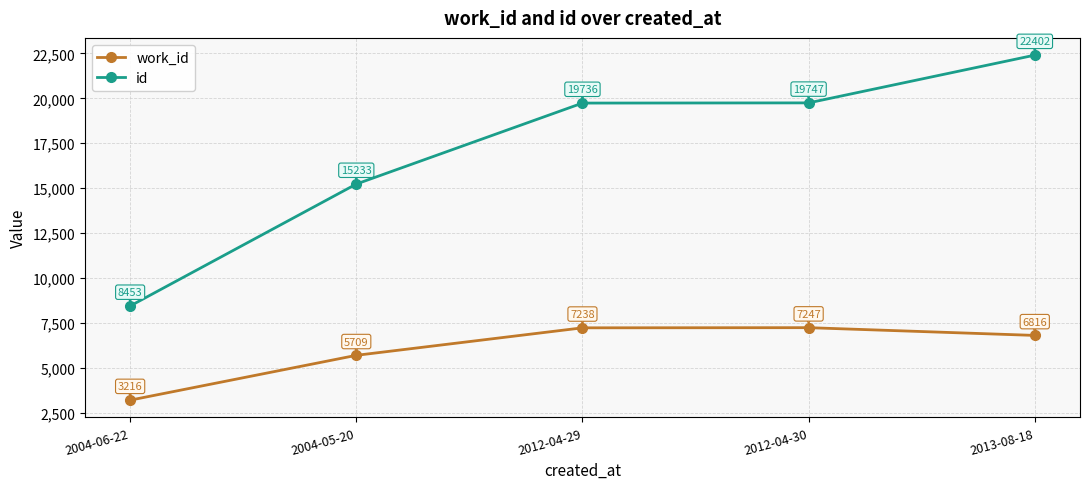

True or false: work_id and id intersect in this chart.

False